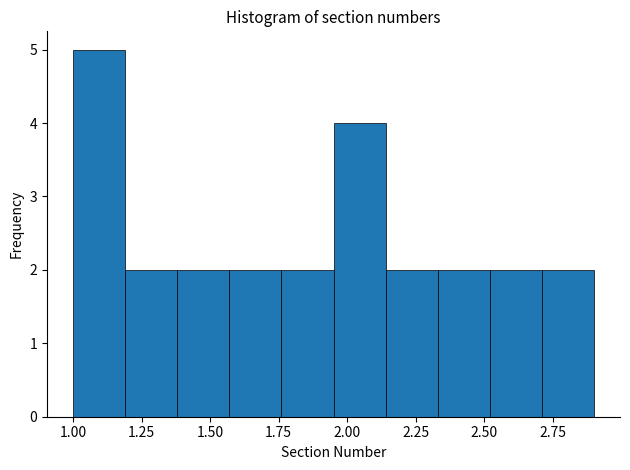

Around what value on the x-axis is the tallest bar? Give the approximate position of its centre, as read against the axis.

1.10